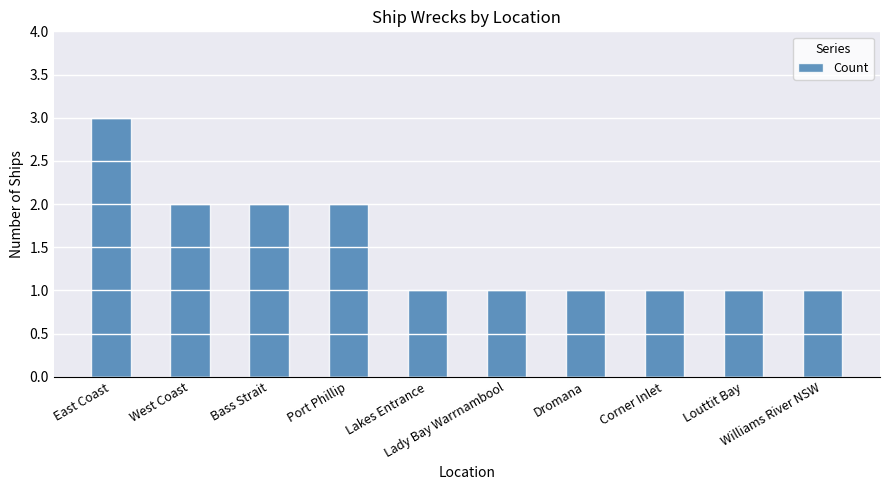

What is the value of the 10th bar from the left?

1